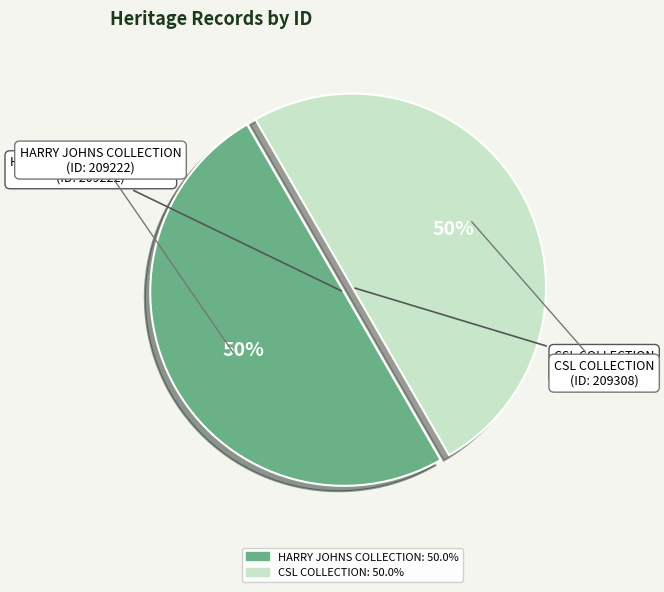

To the nearest percent, what is the average slice percentage?

50%